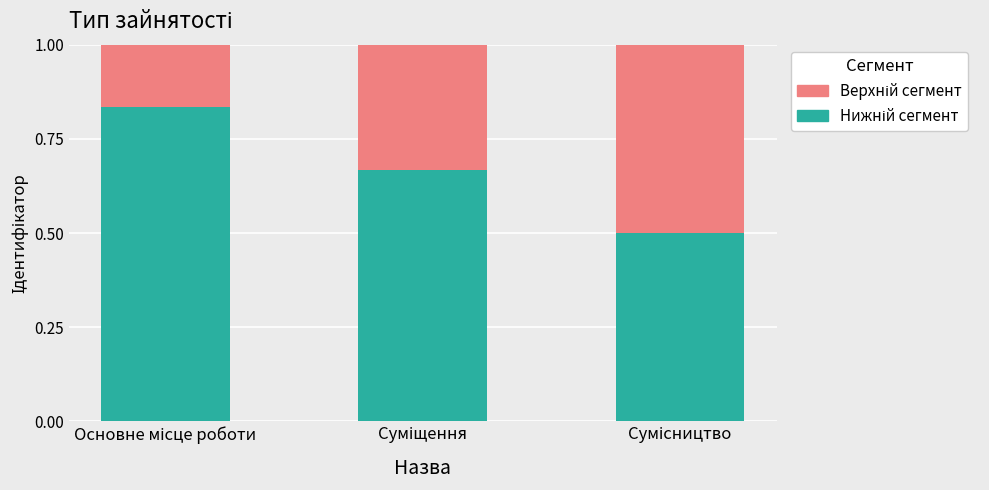

Which has a higher value, Суміщення or Основне місце роботи?

Основне місце роботи